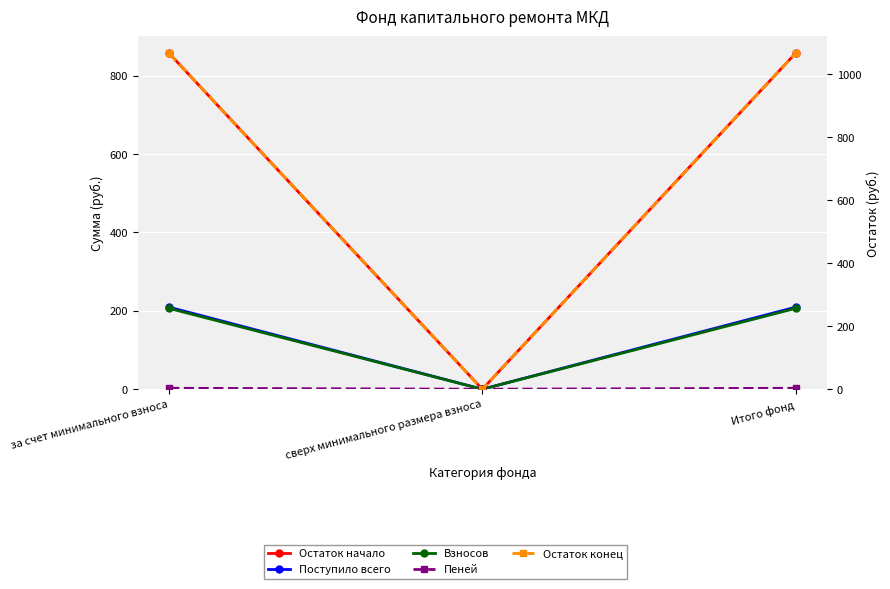

True or false: Остаток начало has a value of 1514.6 at за счет минимального взноса.

False